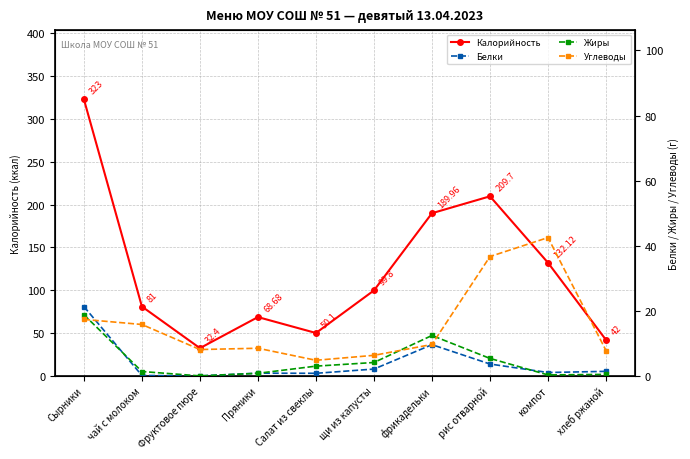

What is the sum of all Белки values?

40.9